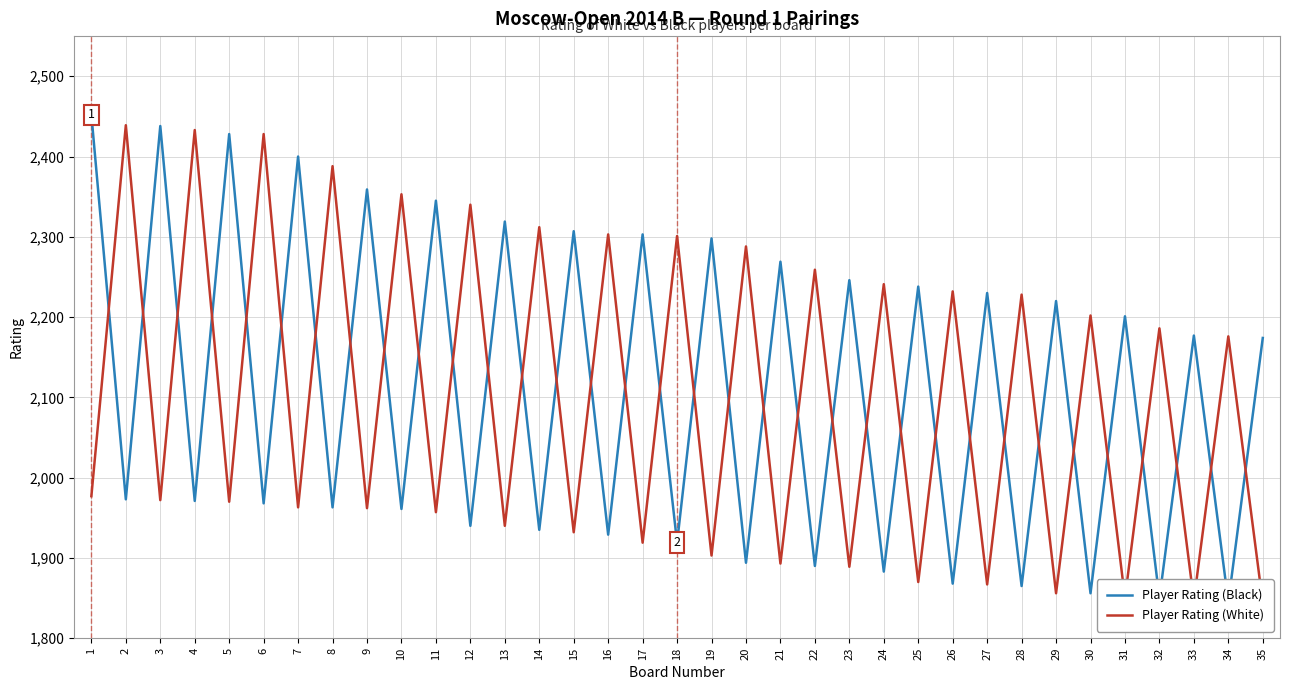

What is the minimum value shown in the chart?

1844